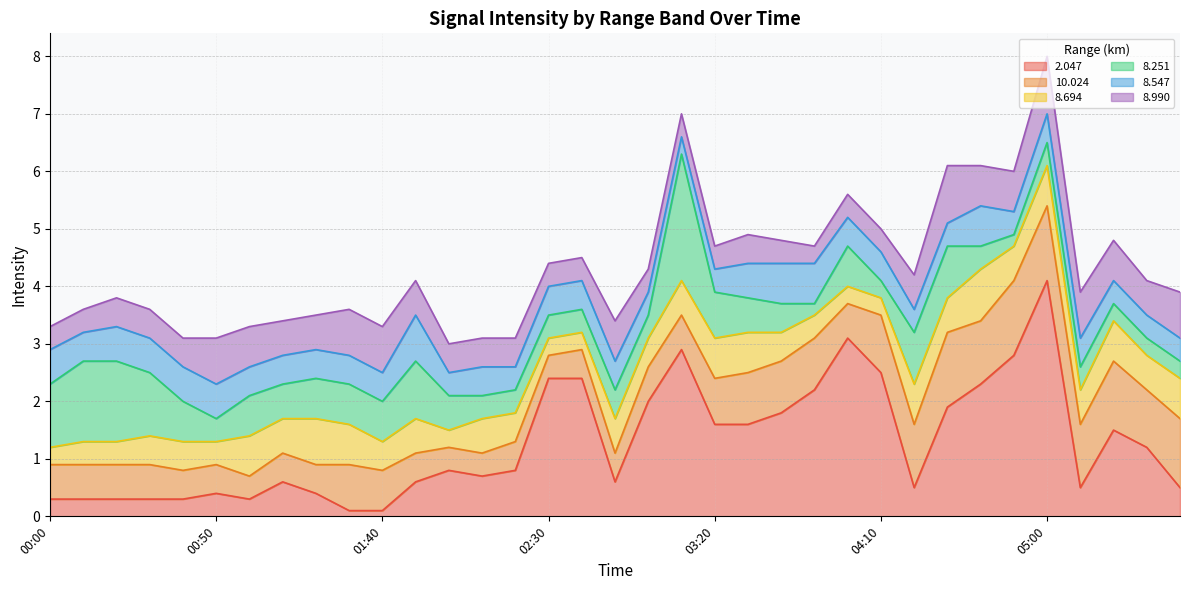

What position from the left is 00:30?

4